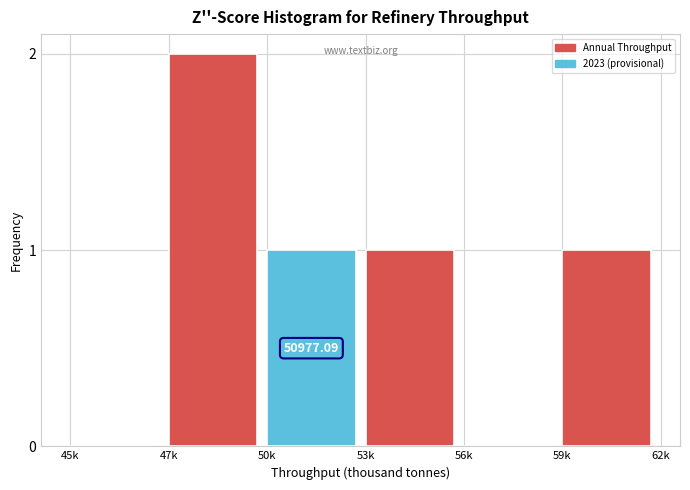

What is the ratio of the value at 53k to the value at 47k?

0.5